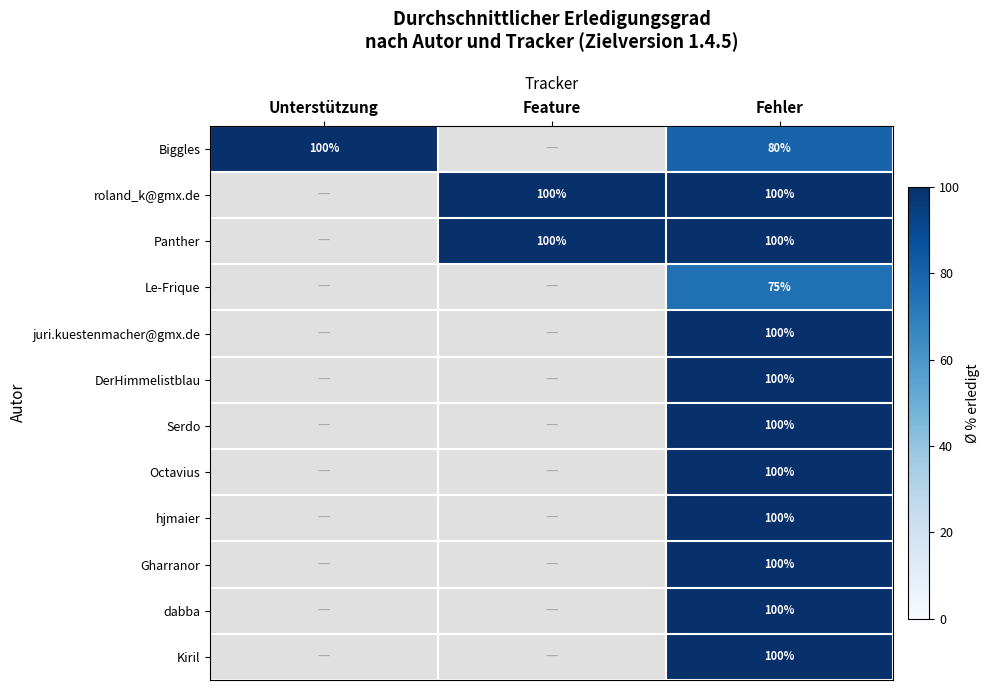

Is it true that Kiril equals 157 at Fehler?

False